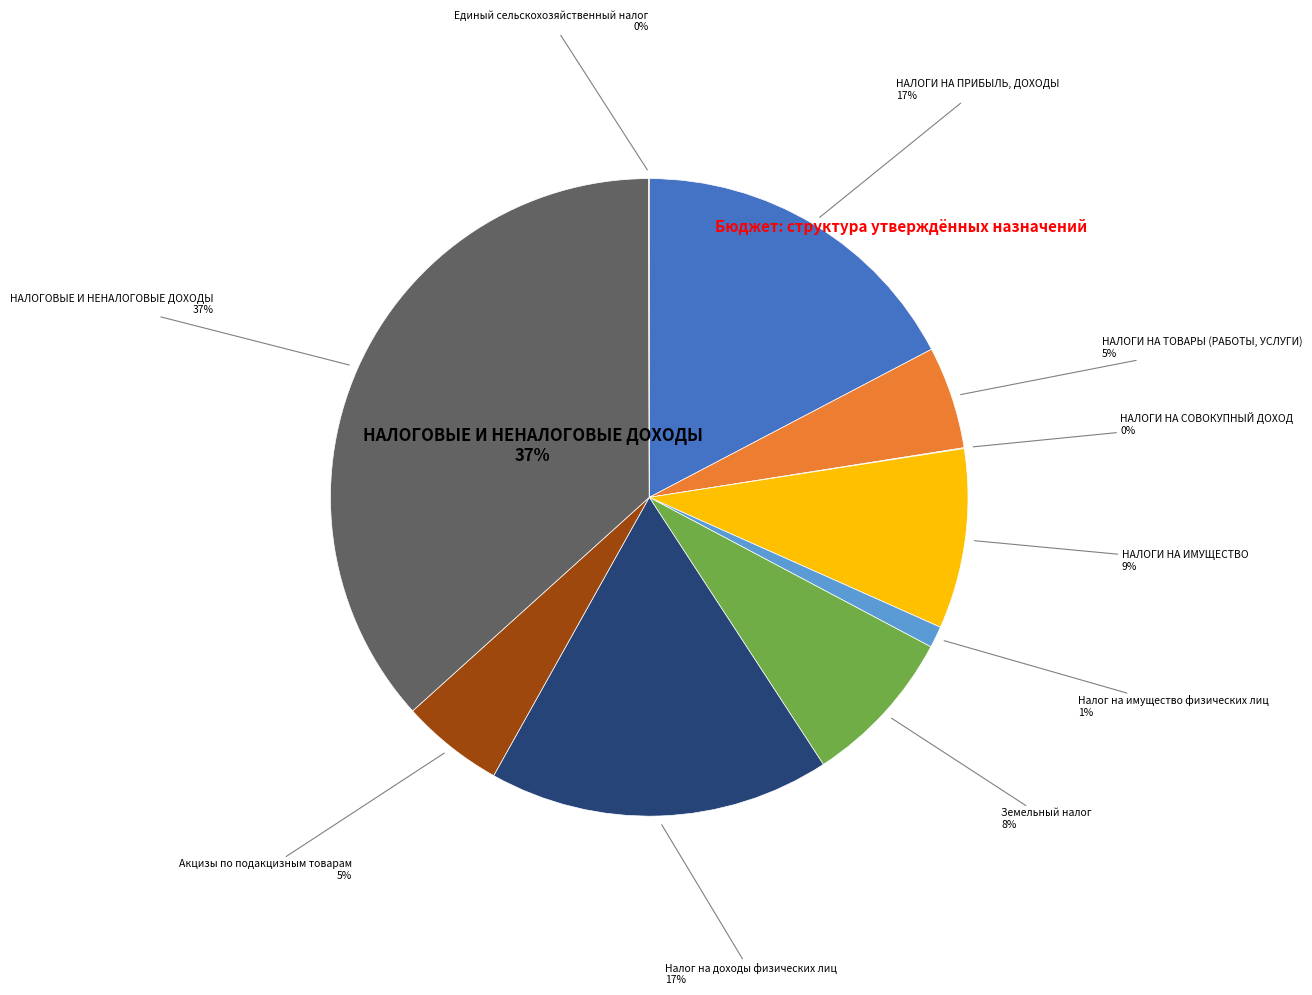

Is the sum of Акцизы по подакцизным товарам and Земельный налог greater than half?

No